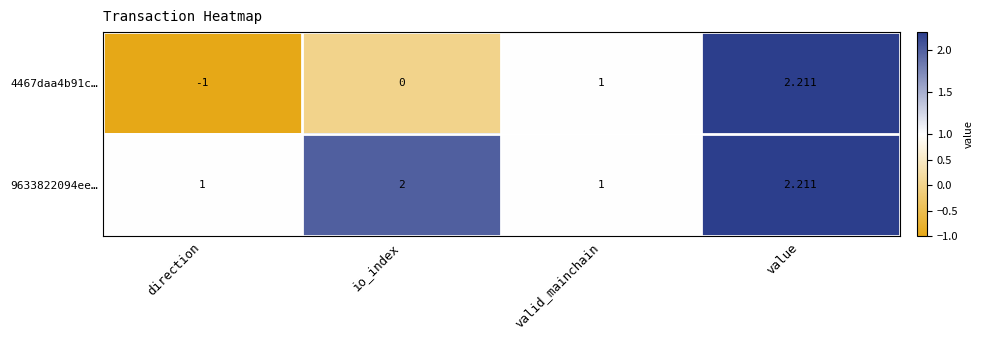

Which series has the widest spread of values?

4467daa4b91c…